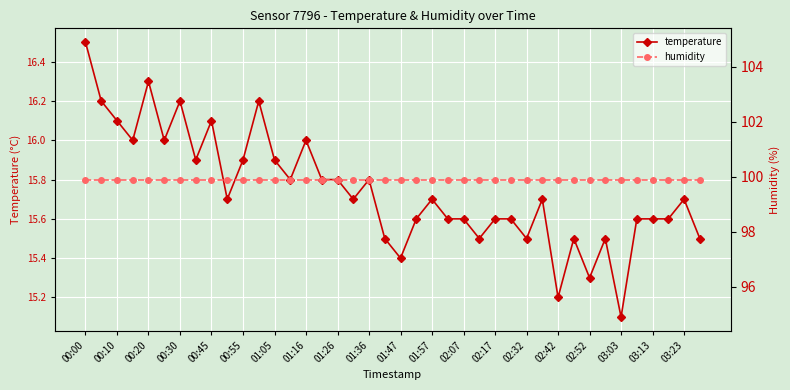

True or false: humidity has a value of 99.9 at 25.

True